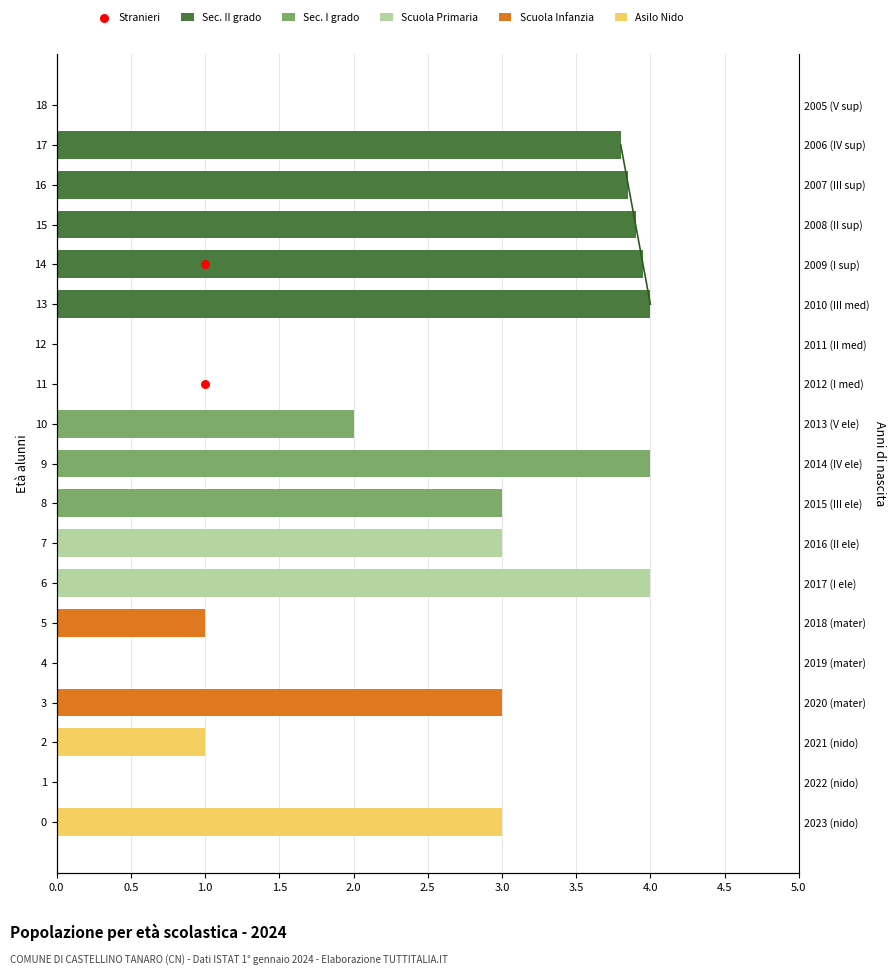

Which series has the largest total across all categories?

Sec. II grado